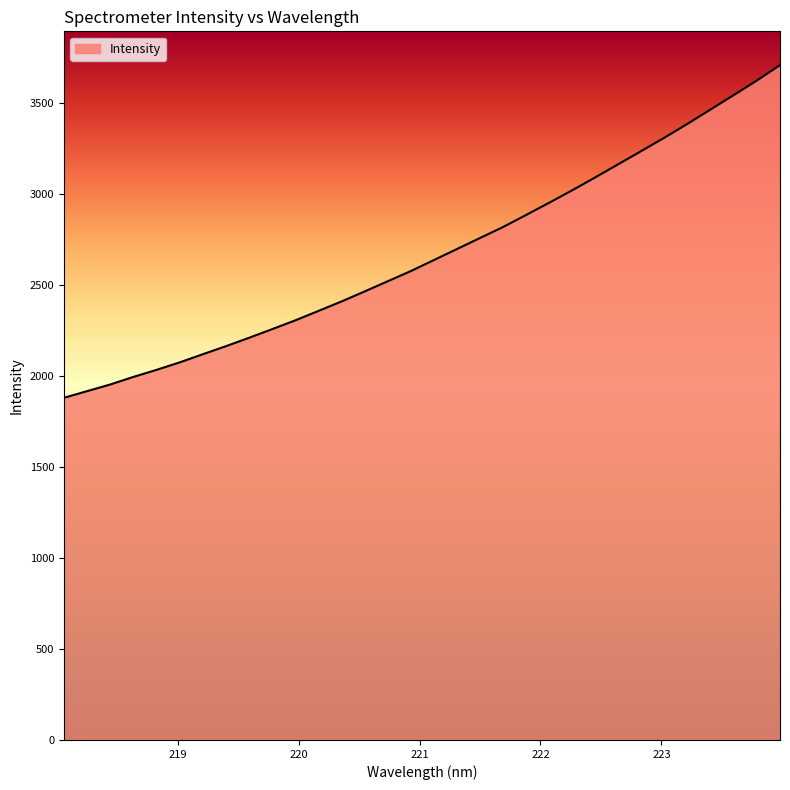

What is the maximum value shown in the chart?

3709.0